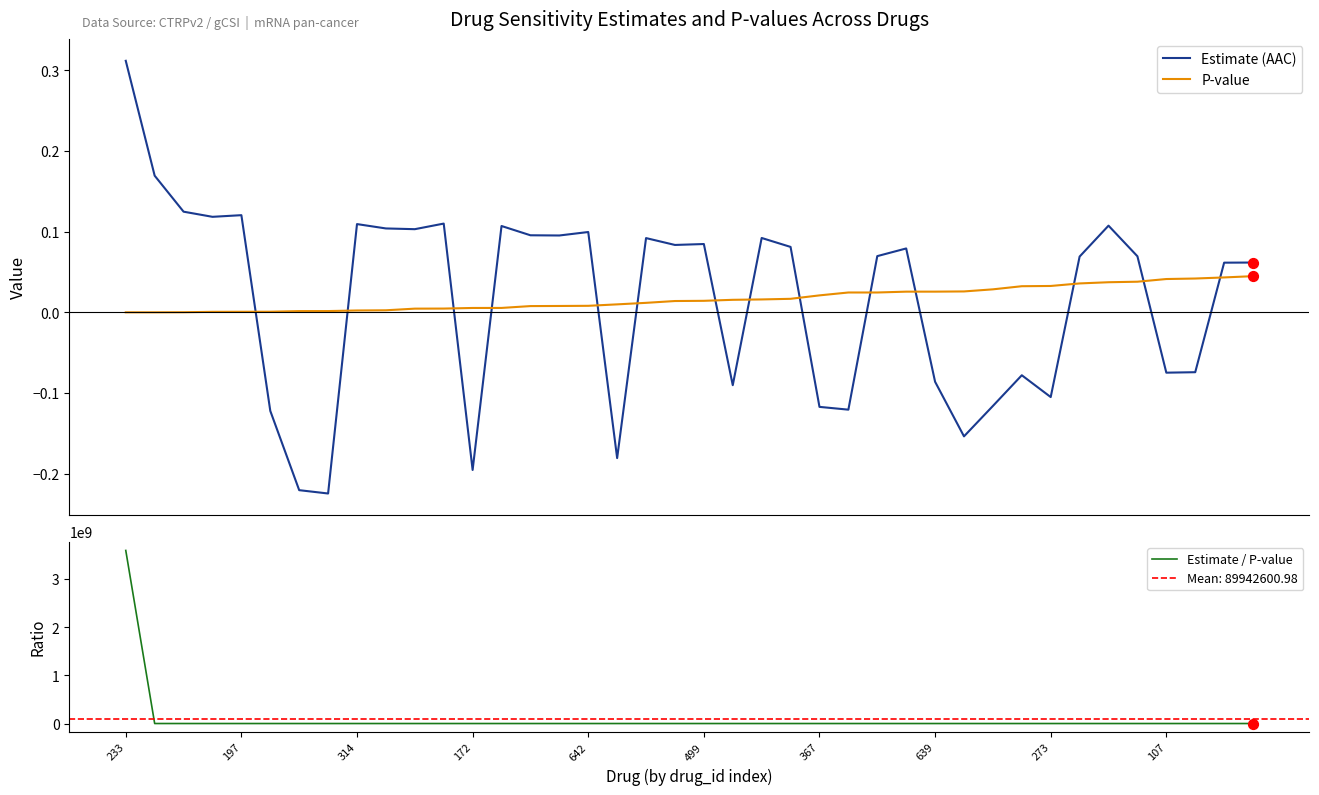

At how many categories does at least one series exceed 2221096866?

1